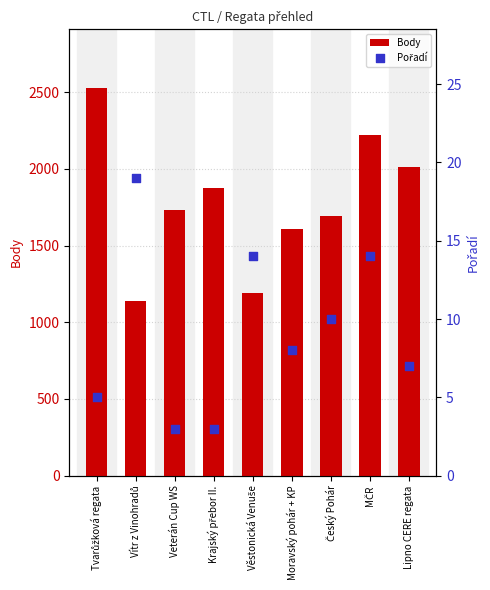

What is the total value across all series at Moravský pohár + KP?

1616